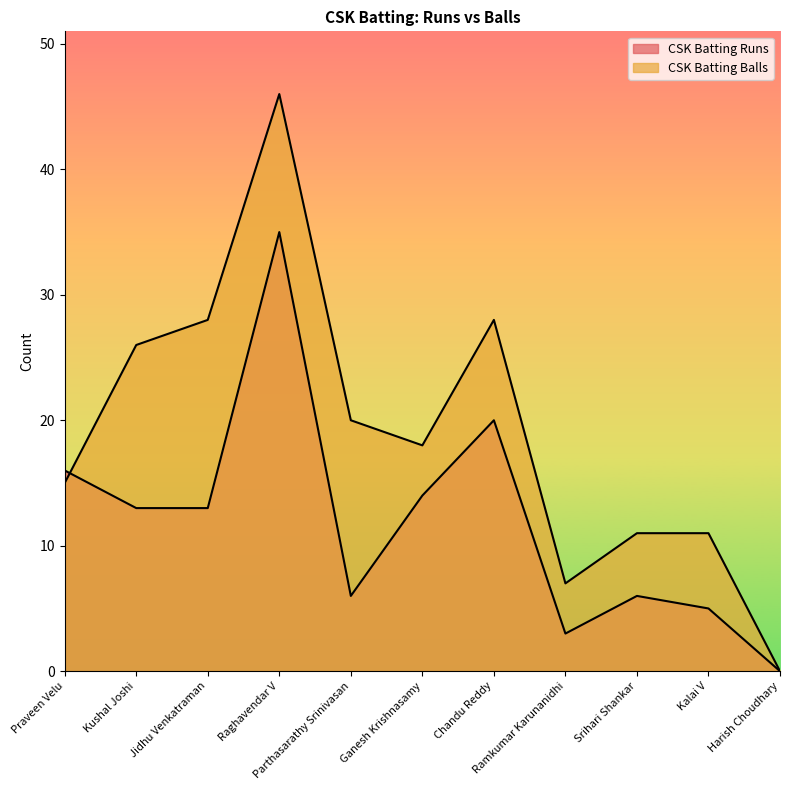

Is it true that CSK Batting Balls equals 10 at Kushal Joshi?

False